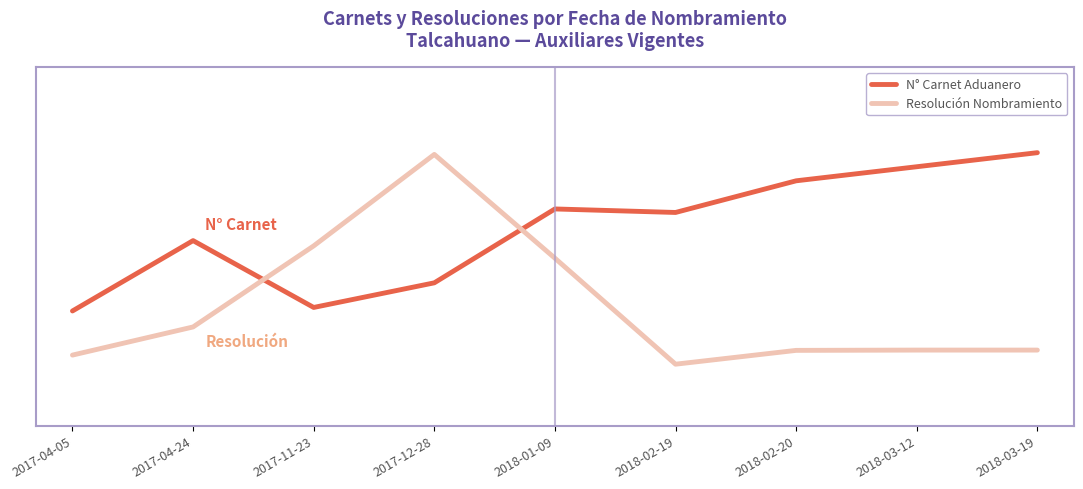

Is this an area chart (filled region under the line)?

No